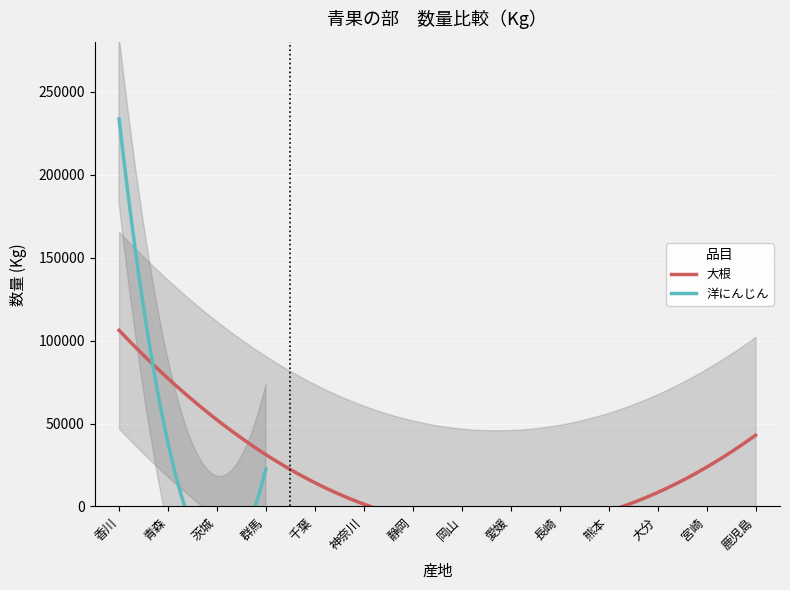

Where is the first local maximum for 洋にんじん?

群馬